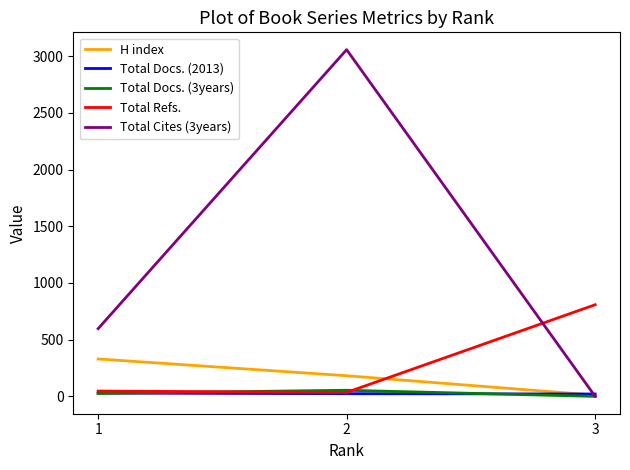

The value of Total Cites (3years) at 2 is 5090. True or false?

False